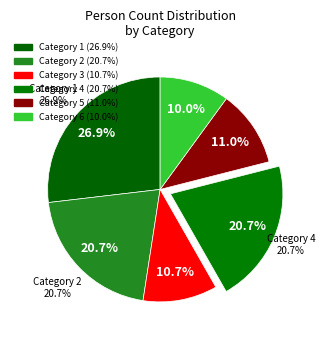

To the nearest percent, what is the average slice percentage?

17%